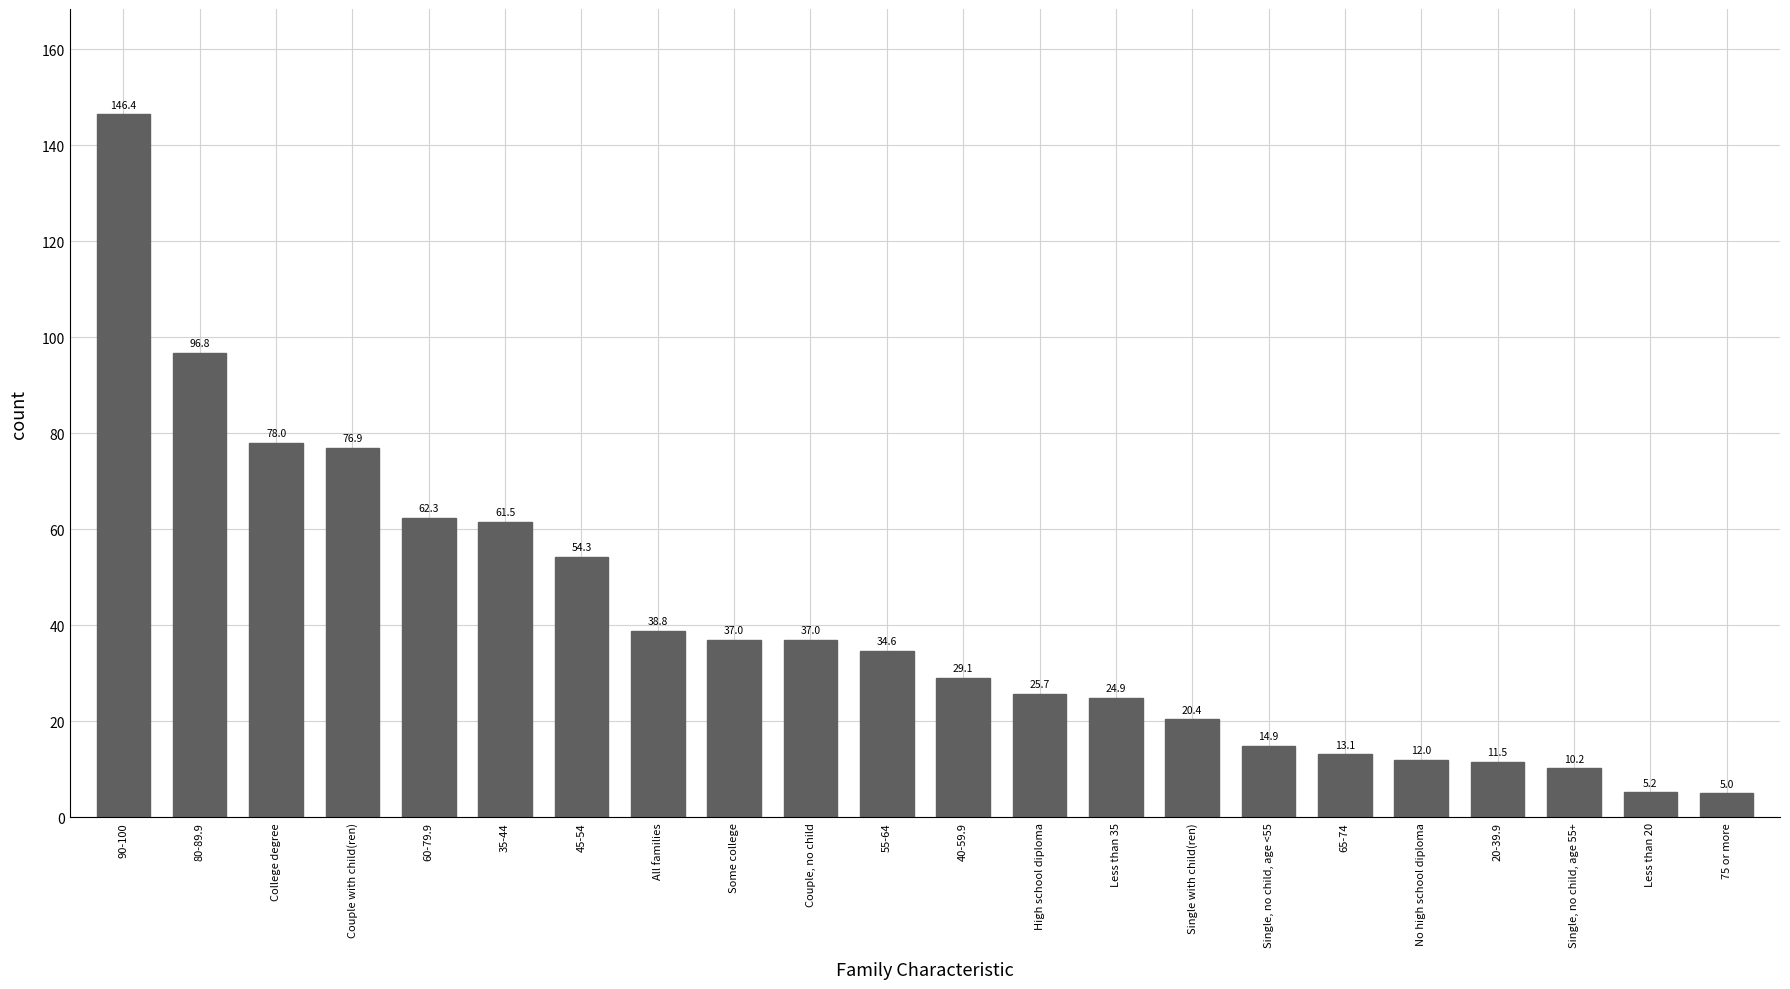

What is the greatest value displayed?

146.4